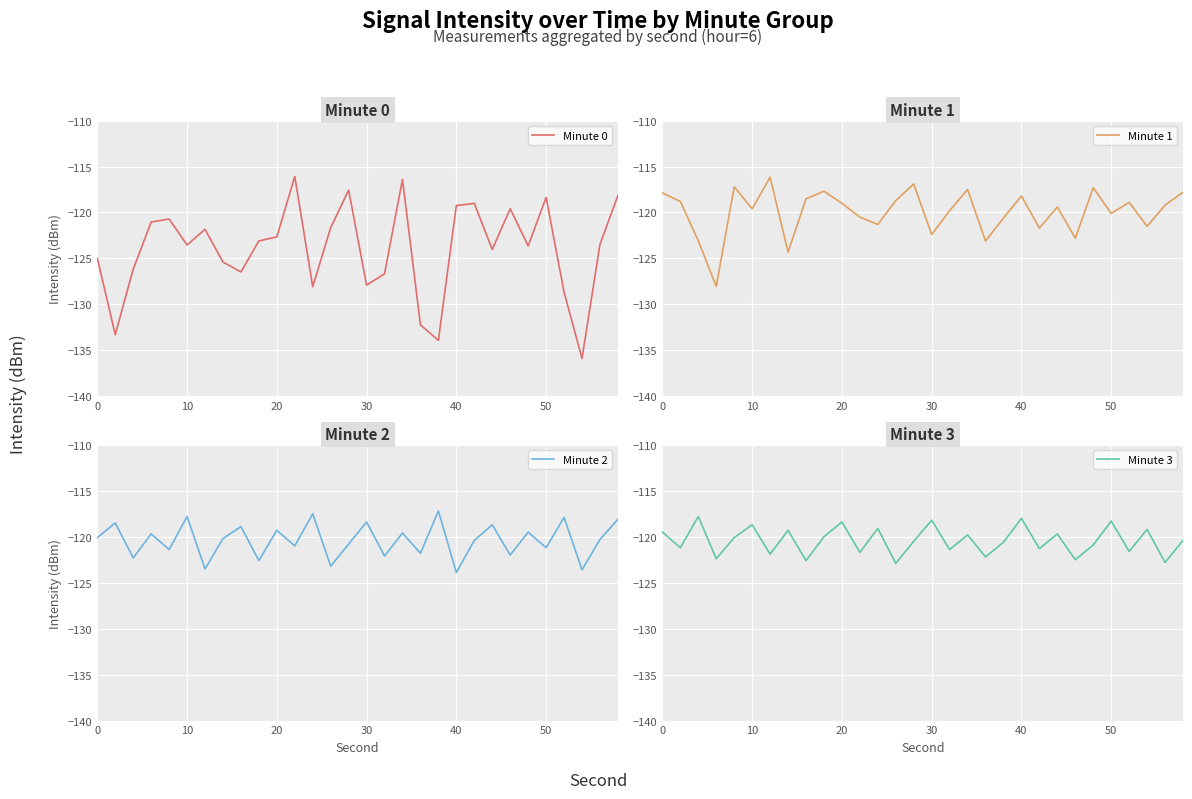

Does the chart display data point markers on the line(s)?

No